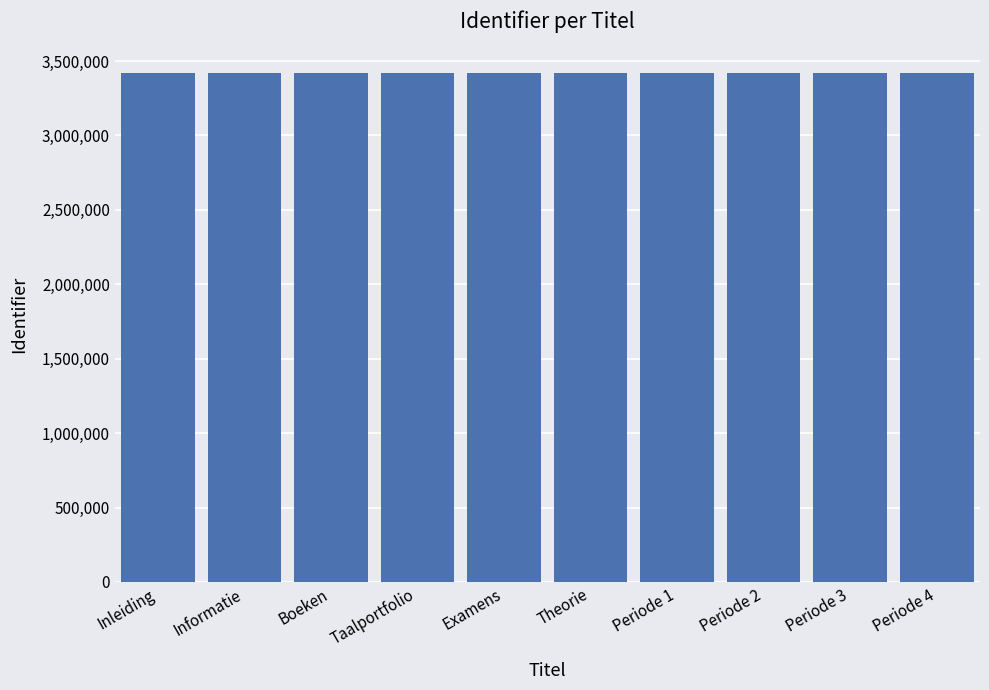

What is the minimum value shown in the chart?

3422074